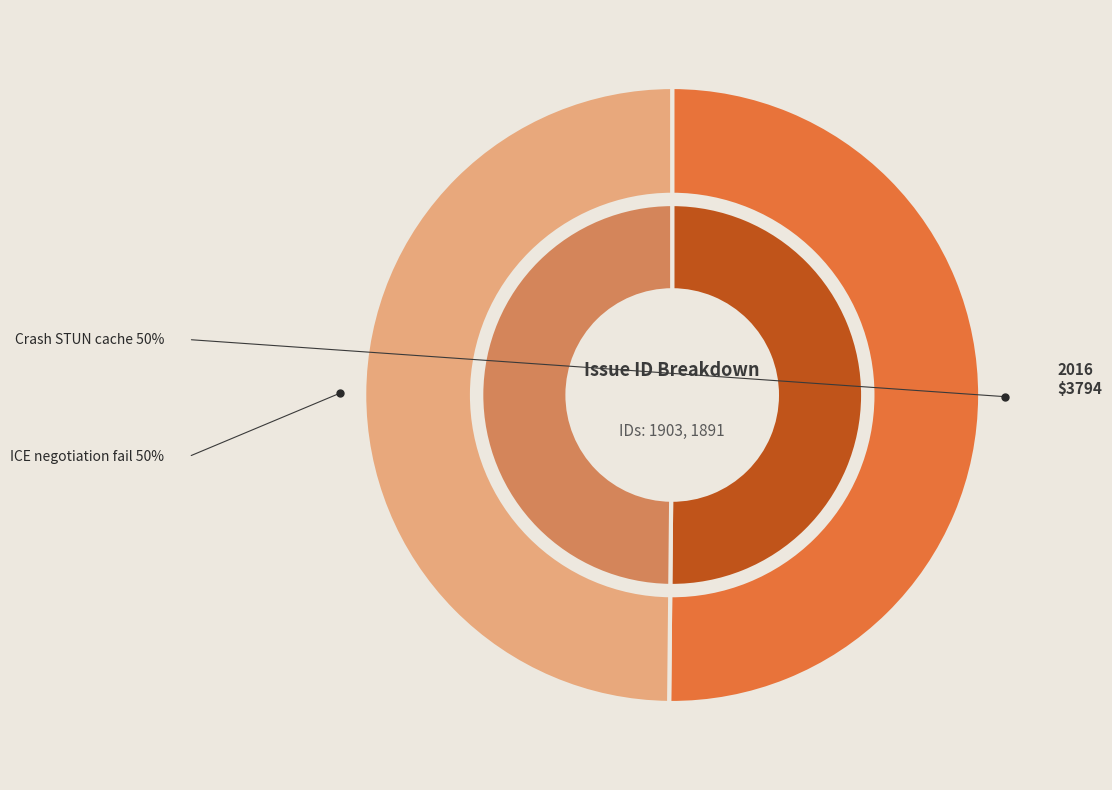

Combined, what portion of the pie is Crash when cleaning STUN response cache and ICE negotiation fails after each component?

100.0%